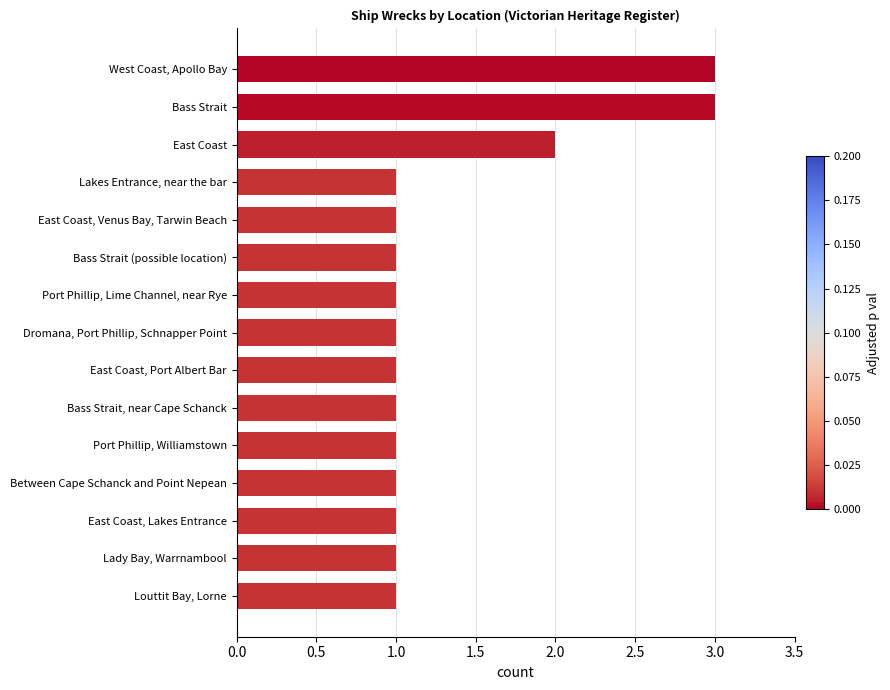

Count the values in the range 1 to 2.

13